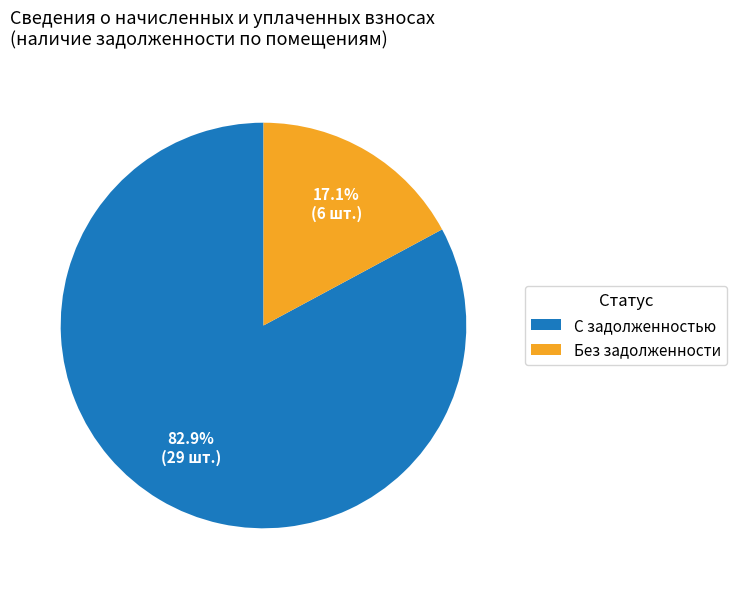

What is the majority slice?

С задолженностью